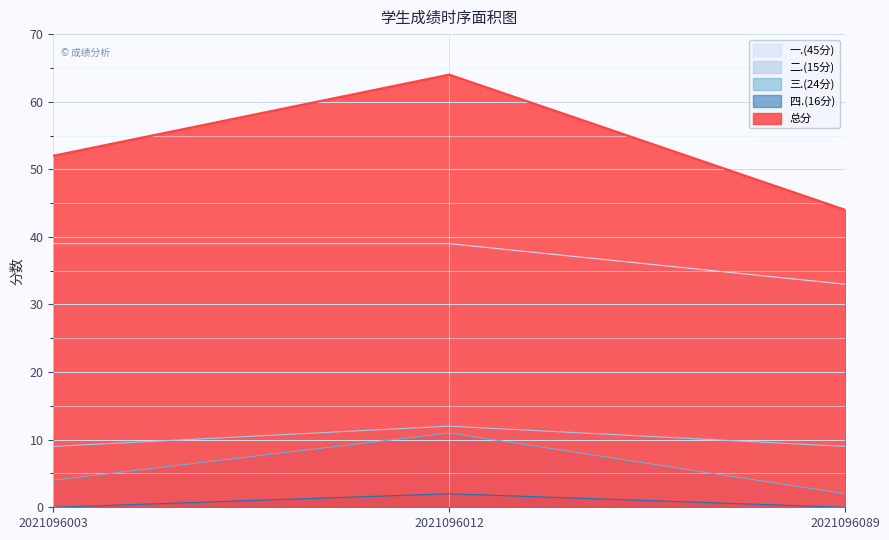

At which category is the sum across all series the highest?

2021096012